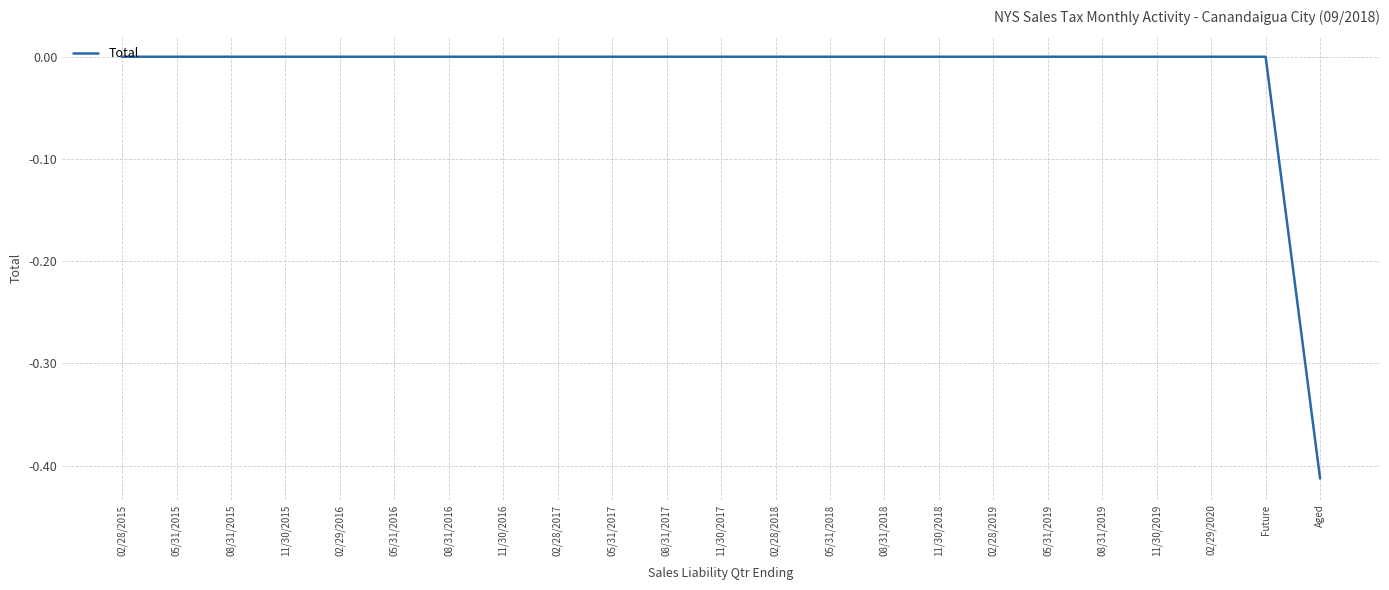

How many categories are shown in the chart?

23